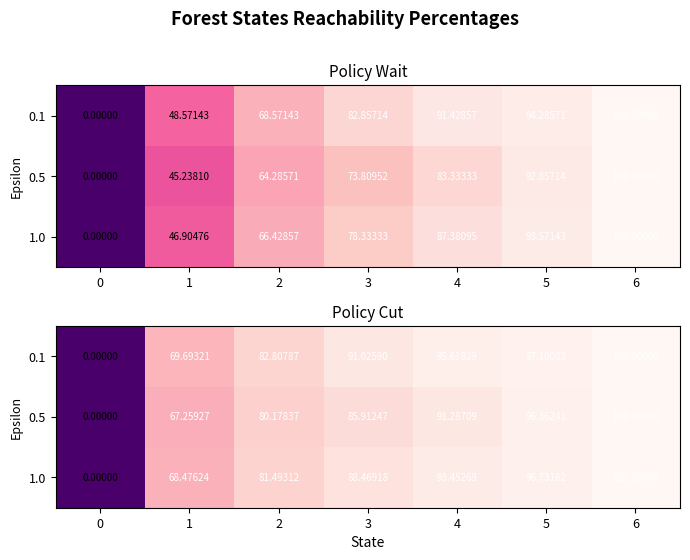

At which category does the chart reach its peak across all series?

6